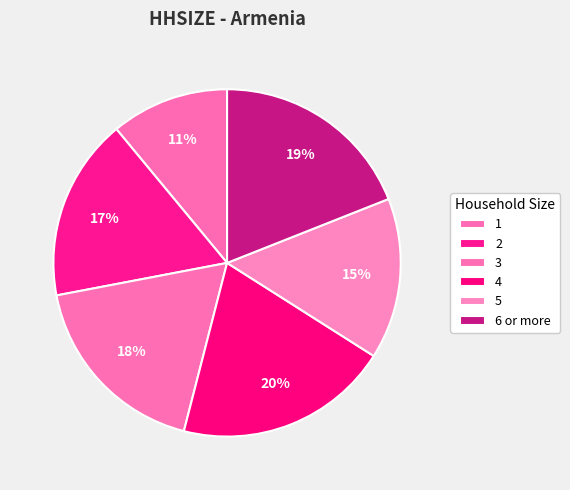

What is the ratio of the value at 4 to the value at 1?

1.8